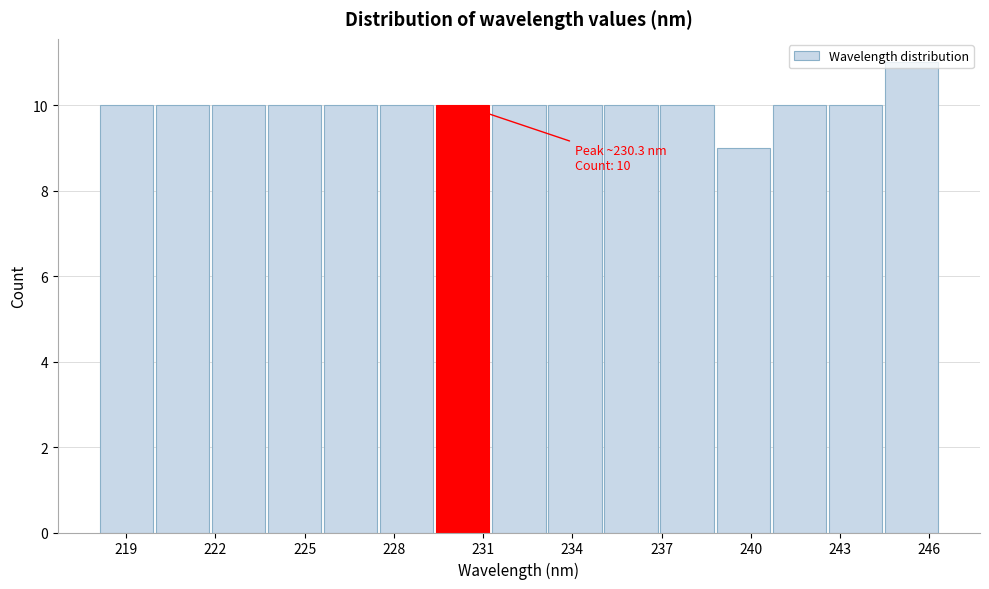

Around what value on the x-axis is the tallest bar? Give the approximate position of its centre, as read against the axis.

245.5